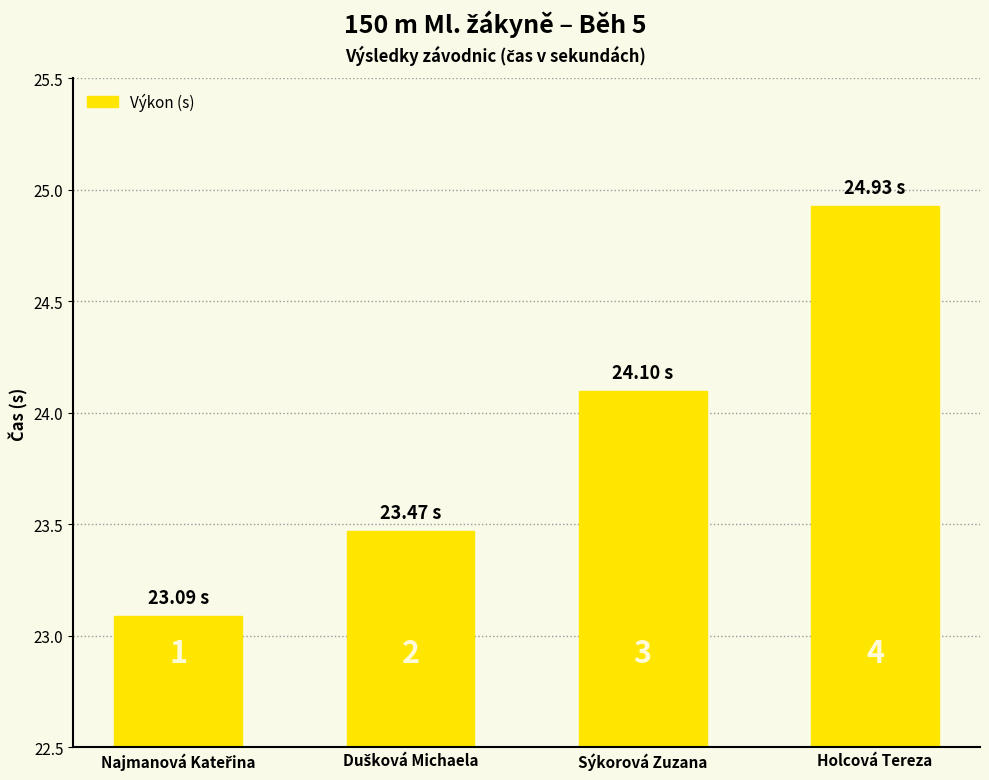

Reading left to right, extract all data points from this chart.

Najmanová Kateřina=23.1	Dušková Michaela=23.5	Sýkorová Zuzana=24.1	Holcová Tereza=24.9